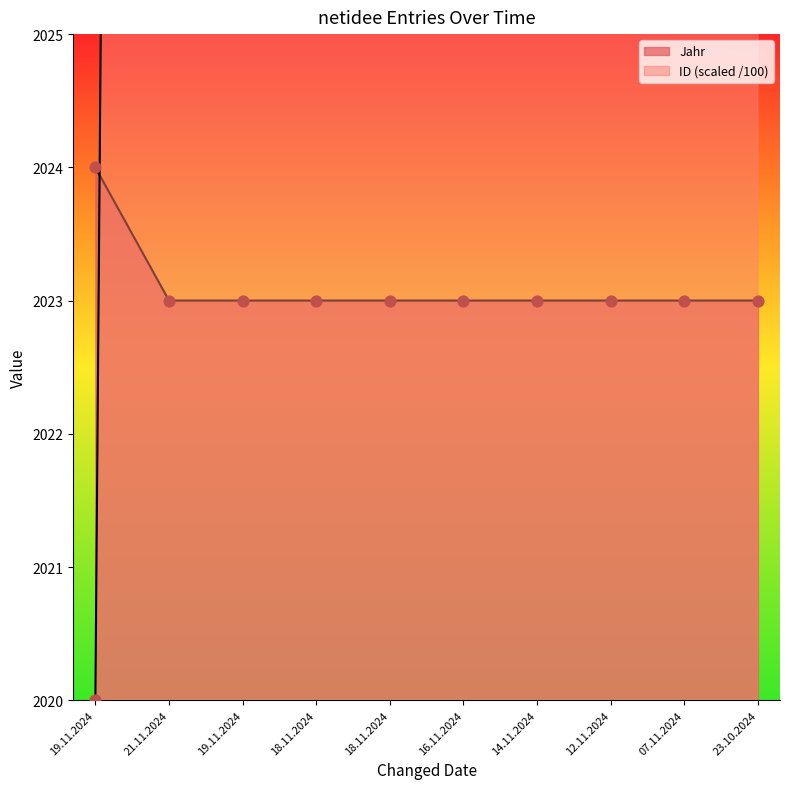

Which series contains the lowest Y value?

ID